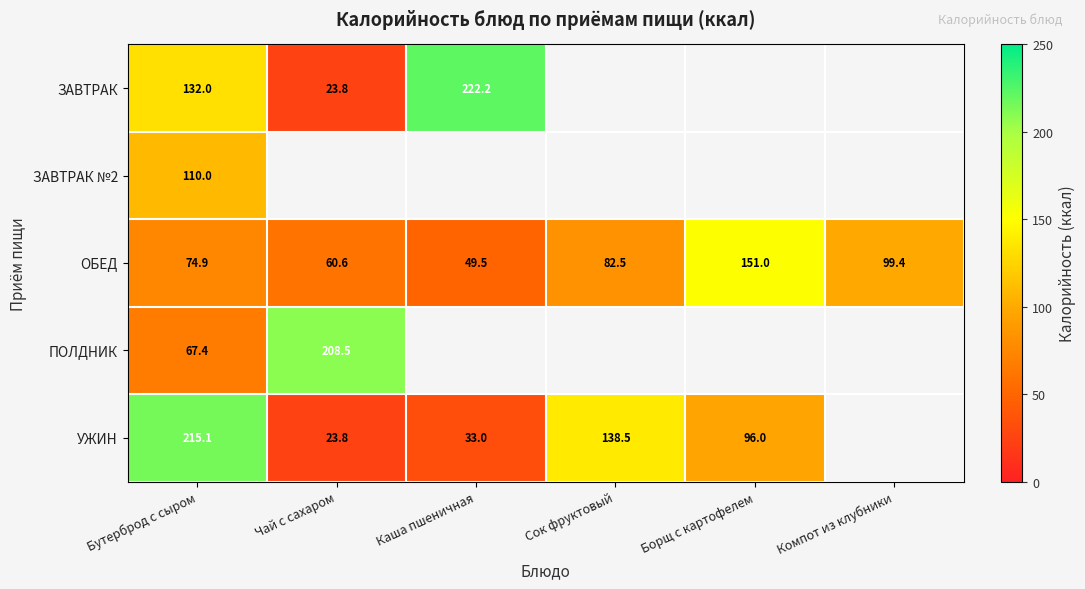

What is the greatest value displayed?

222.2